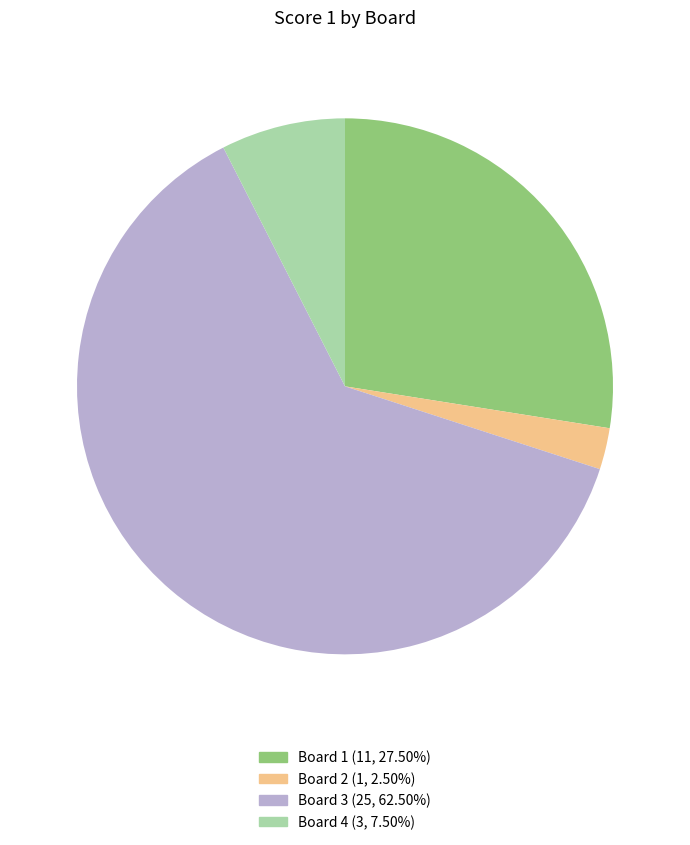

What is the ratio of the value at Board 4 to the value at Board 3?

0.1